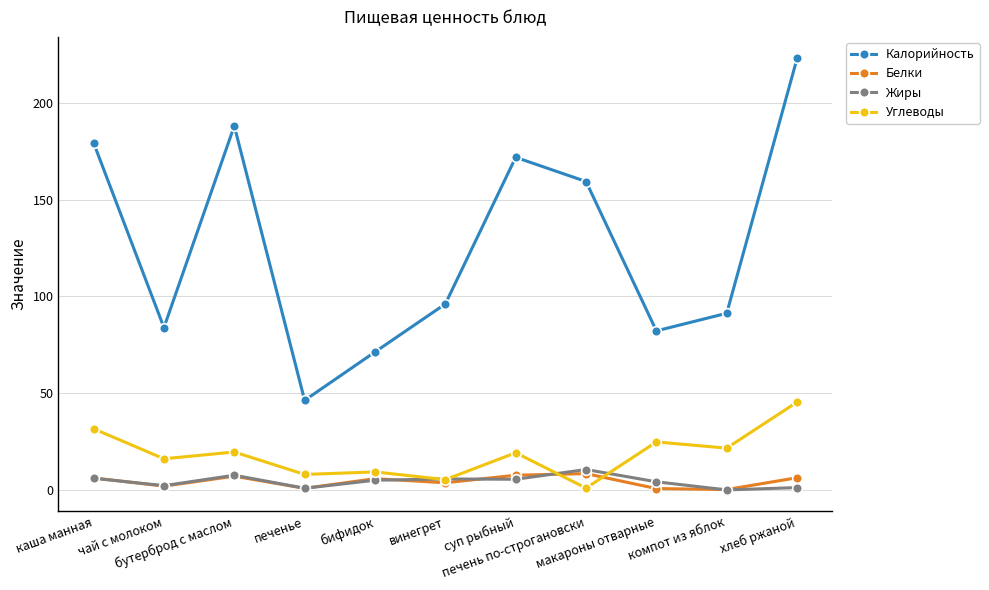

In Калорийность, how many points are lower than both neighbors (excluding endpoints)?

3